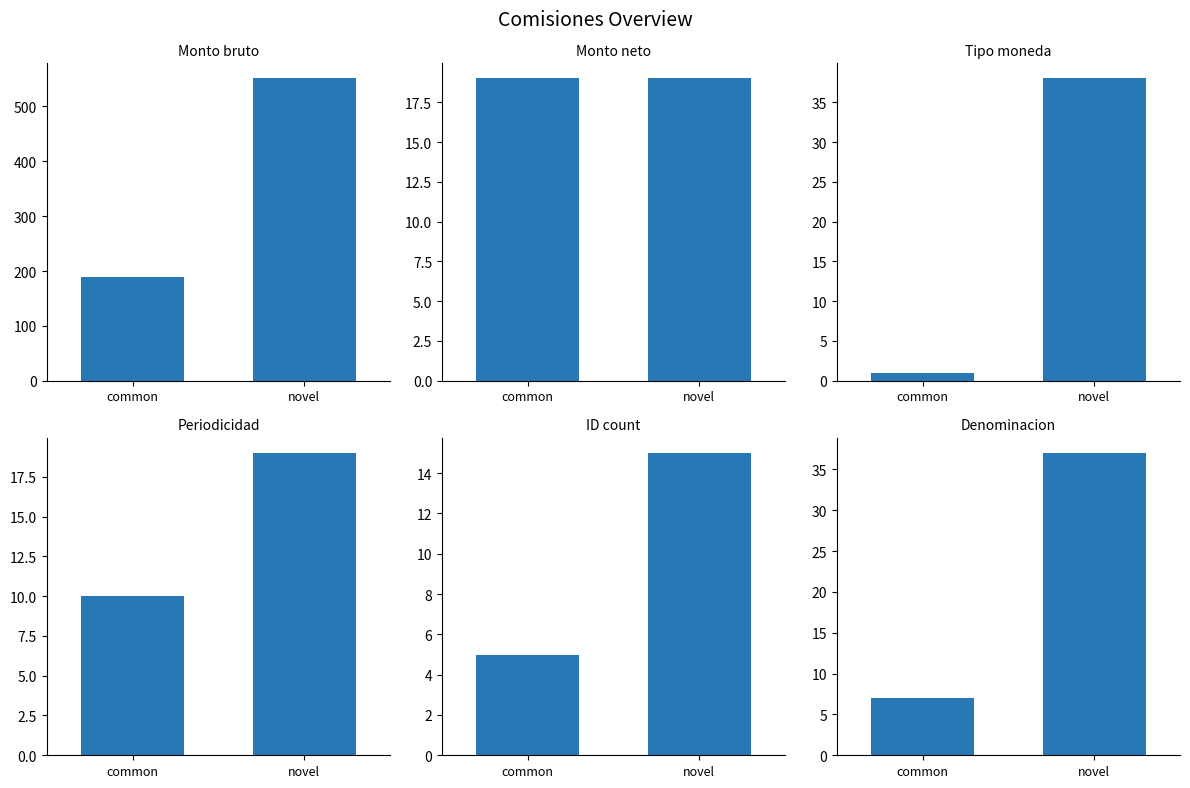

Rank the series by their maximum value, from lowest to highest.

ID count, Monto neto, Periodicidad, Denominacion, Tipo moneda, Monto bruto